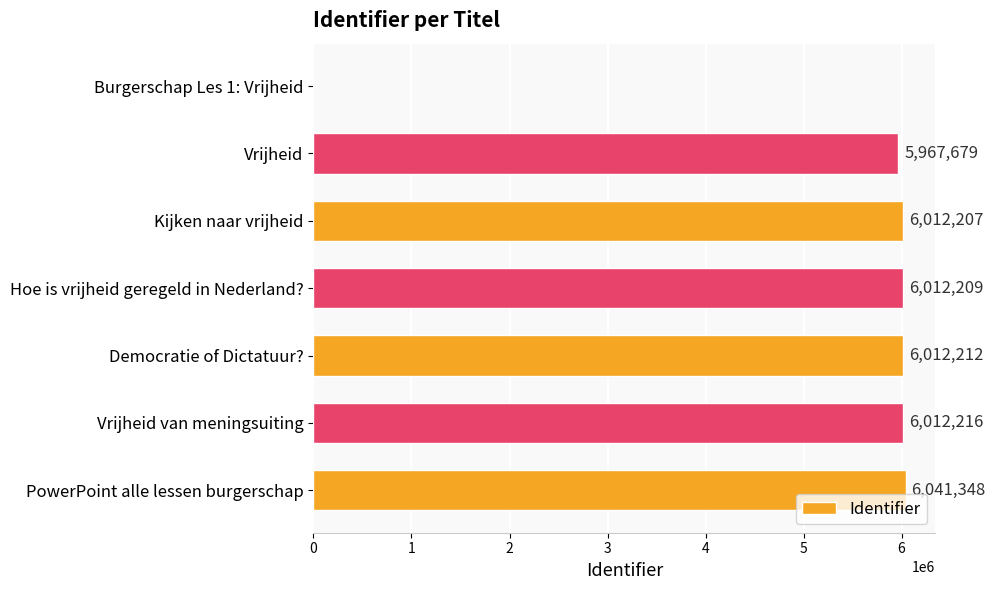

Where is the data nearest to the value 3020674?

Vrijheid